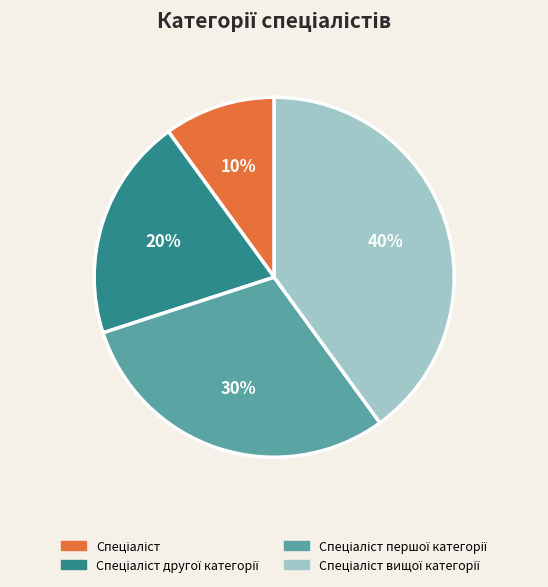

To the nearest percent, what is the difference between the largest and smallest slice percentages?

30%